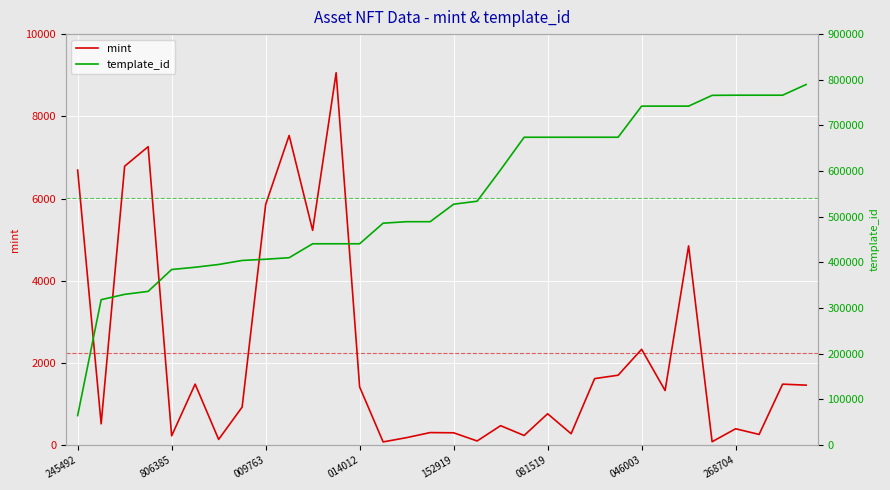

What is the highest value of the template_id series?

789638